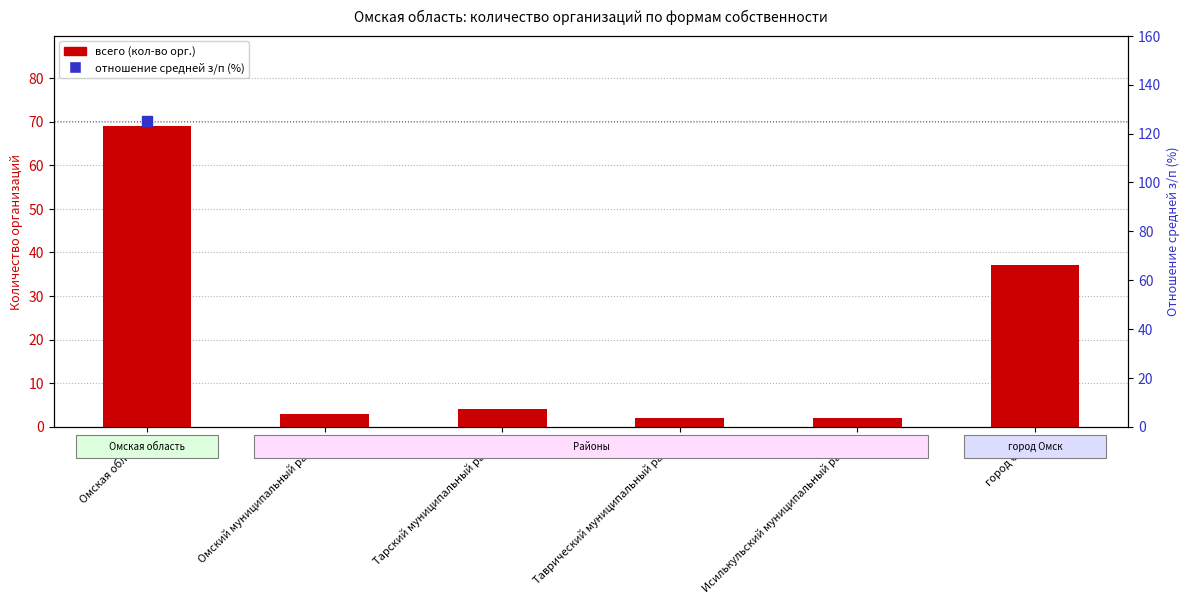

Approximately how many times larger is the value at город Омск compared to Омский муниципальный район?

12.3